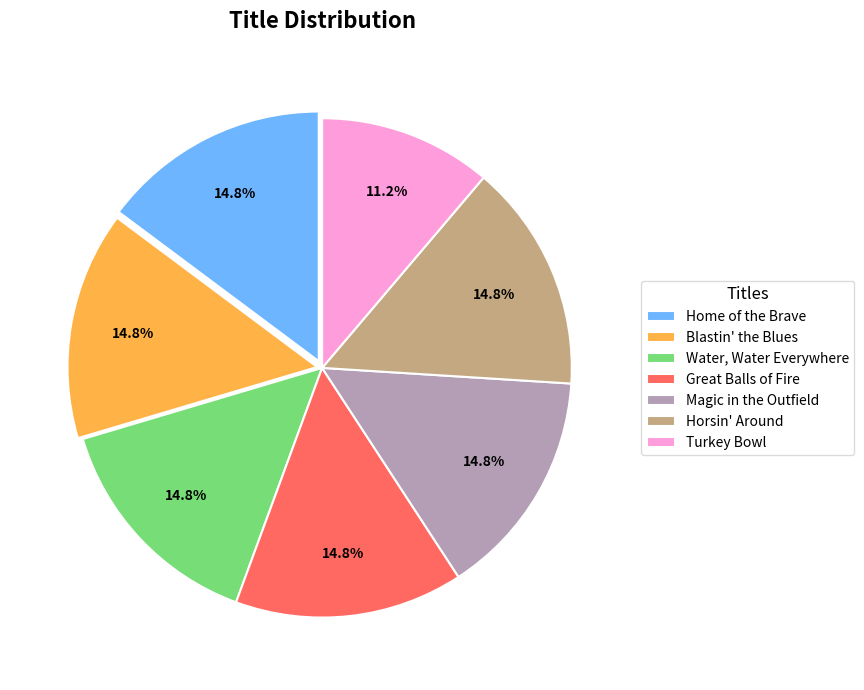

The Great Balls of Fire slice represents 29% of the pie. True or false?

False